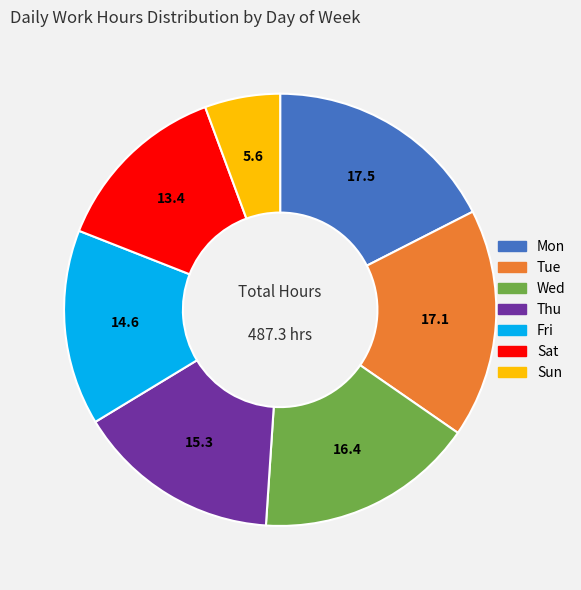

Is there a majority slice in this chart?

No